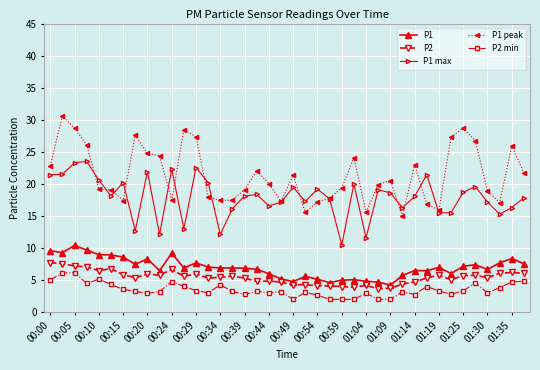

True or false: P2 min and P1 peak cross at least once.

False